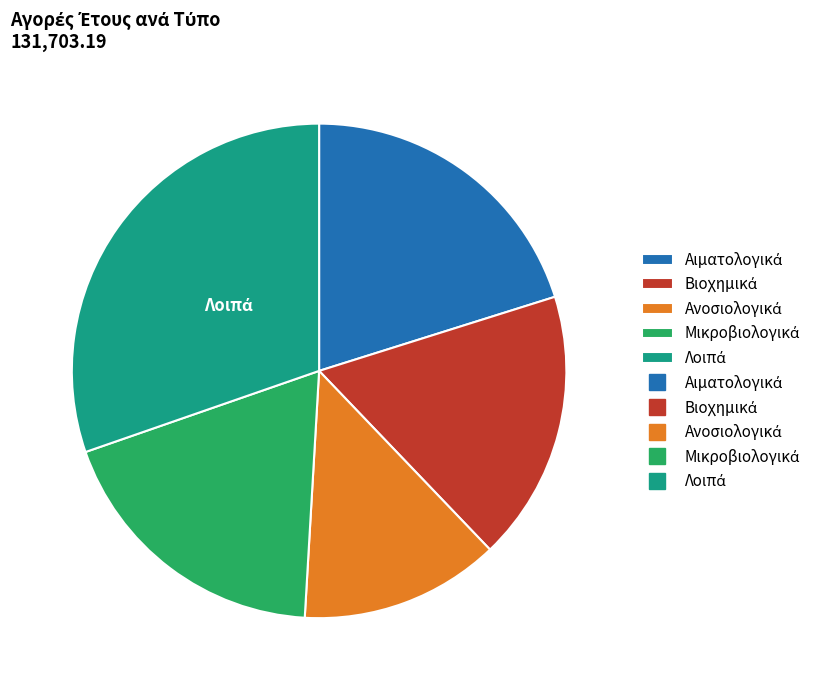

How many segments does this pie chart have?

5